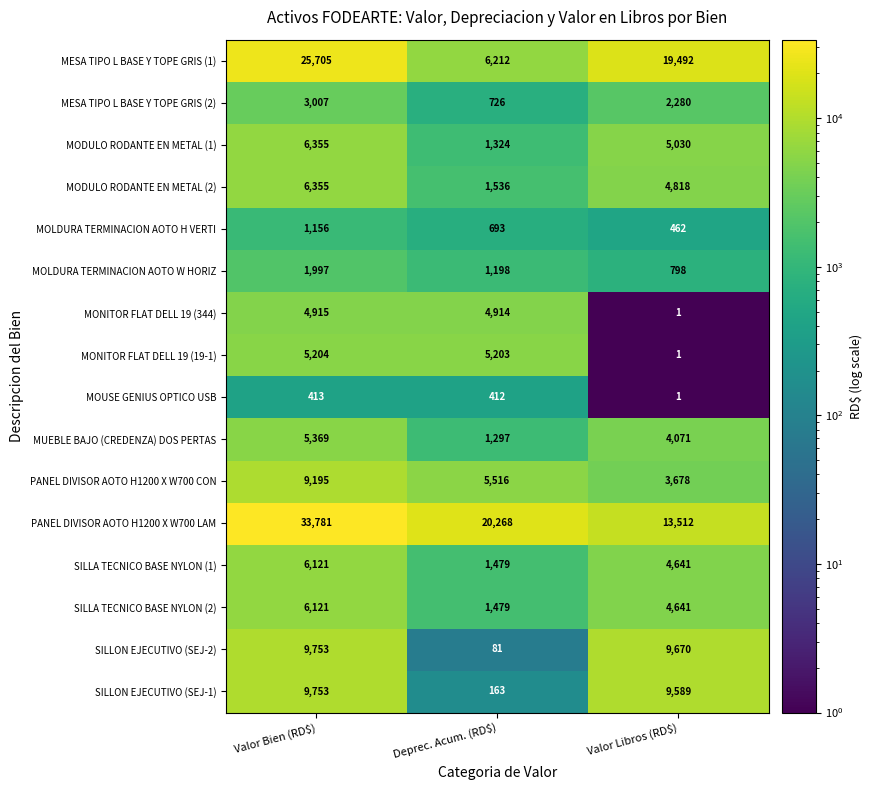

How many data points does each series have?

3